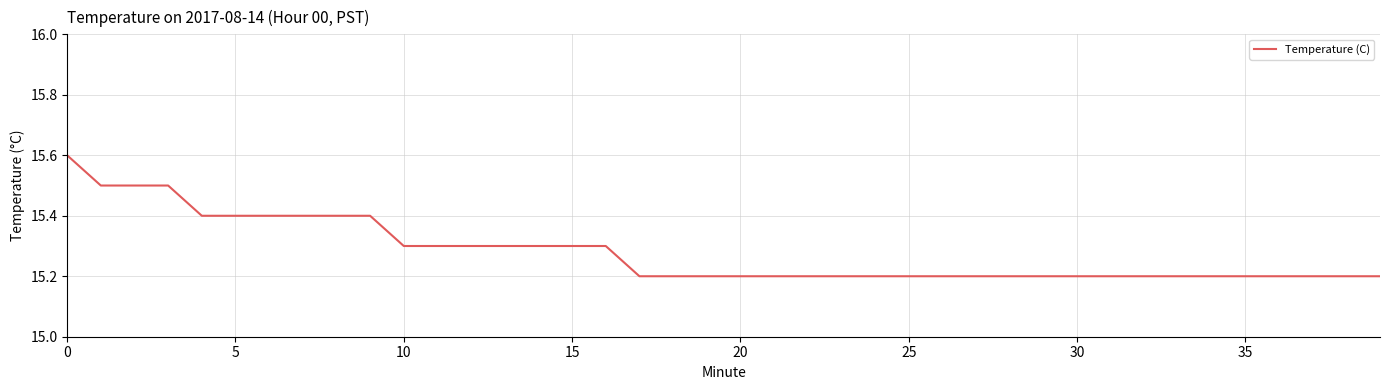

What is the greatest value displayed?

15.6